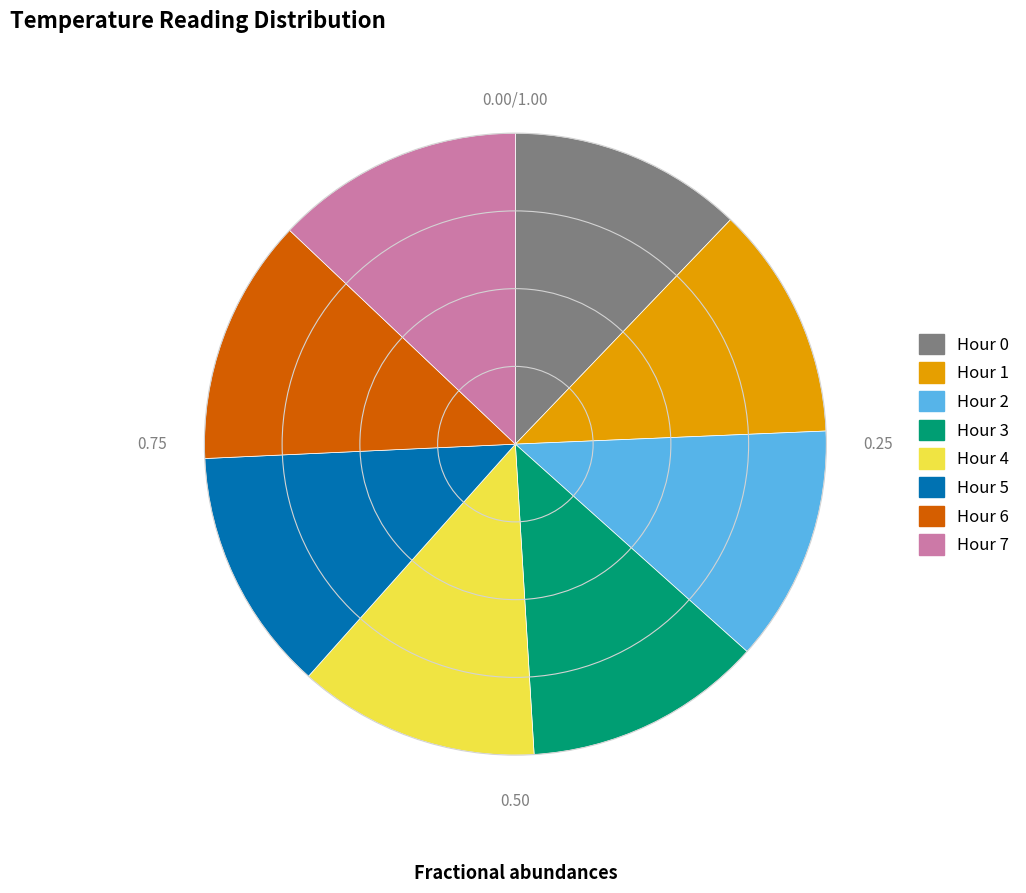

Is the sum of Hour 6 and Hour 3 greater than half?

No